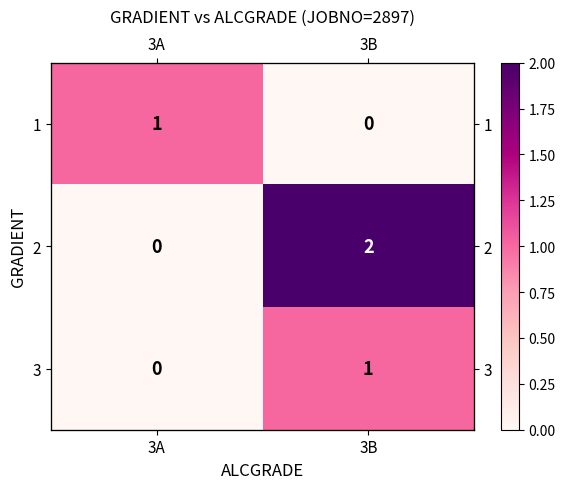

What is the difference between the maximum and minimum values in the 1 series?

1